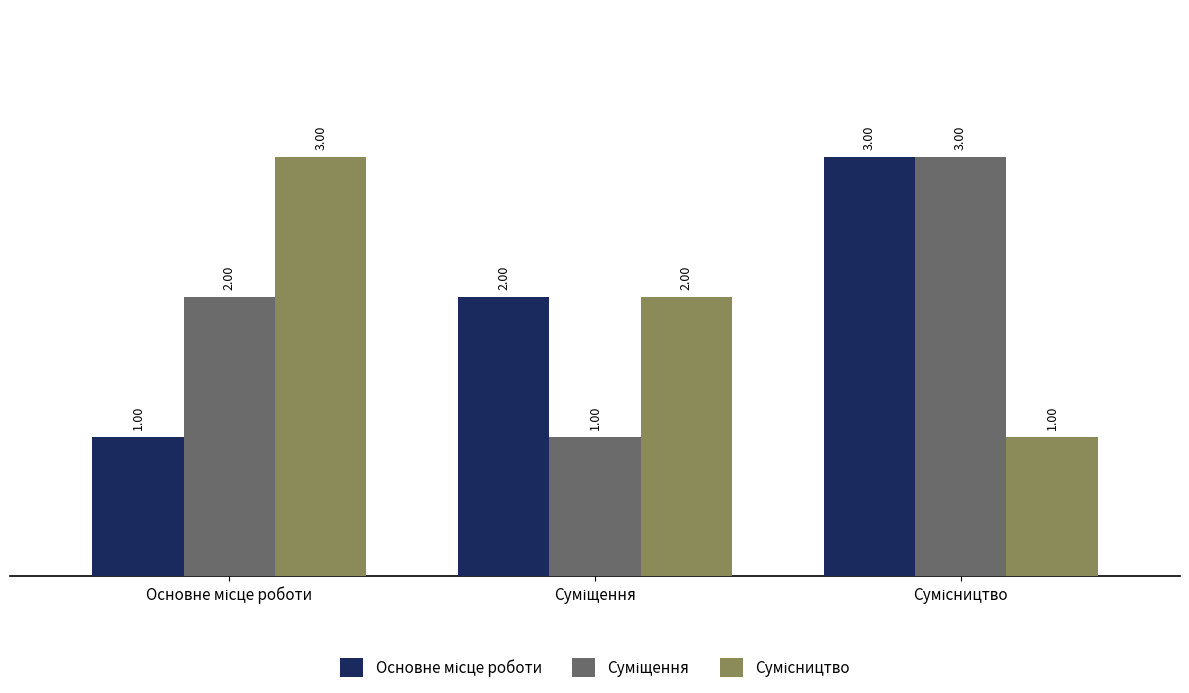

At how many categories does at least one series exceed 1?

3